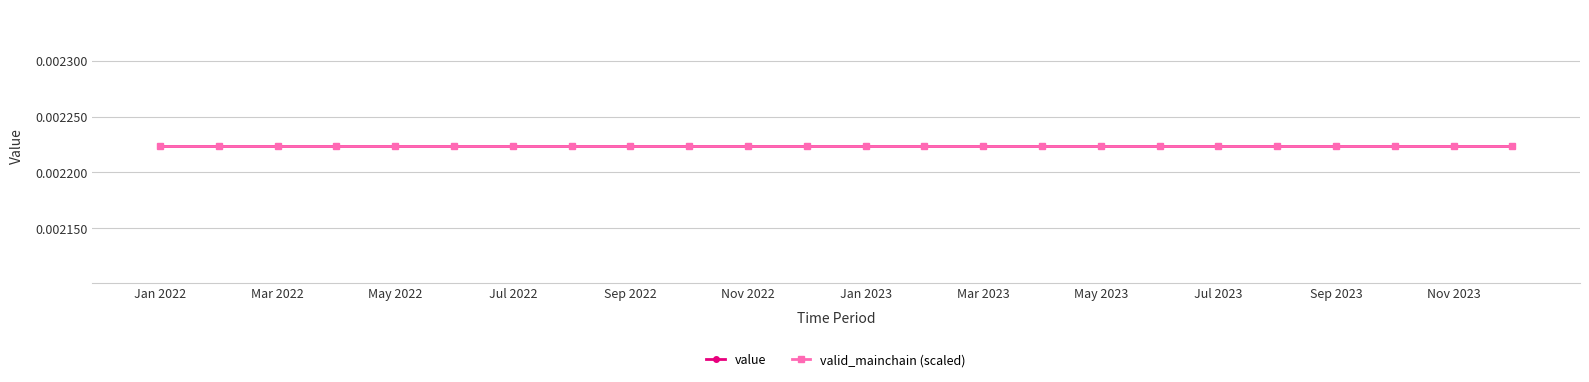

Reading right to left, extract all data points from this chart.

value: 0.0	0.0	0.0	0.0	0.0	0.0	0.0	0.0	0.0	0.0	0.0	0.0	0.0	0.0	0.0	0.0	0.0	0.0	0.0	0.0	0.0	0.0	0.0	0.0
valid_mainchain: 1.0	1.0	1.0	1.0	1.0	1.0	1.0	1.0	1.0	1.0	1.0	1.0	1.0	1.0	1.0	1.0	1.0	1.0	1.0	1.0	1.0	1.0	1.0	1.0